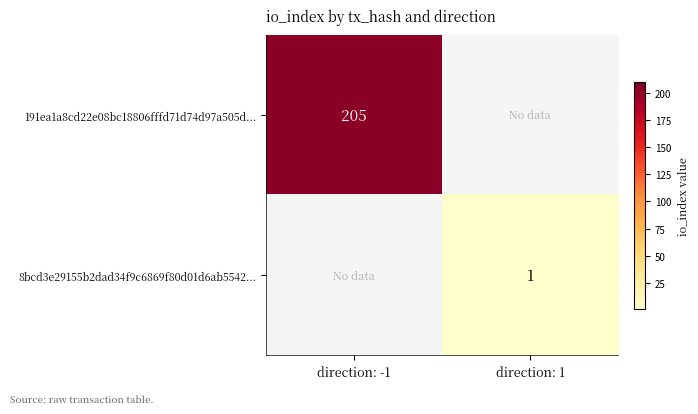

The 8bcd3e29155b2dad34f9c6869f80d01d6ab5542... series shows 1 at direction: 1. True or false?

True